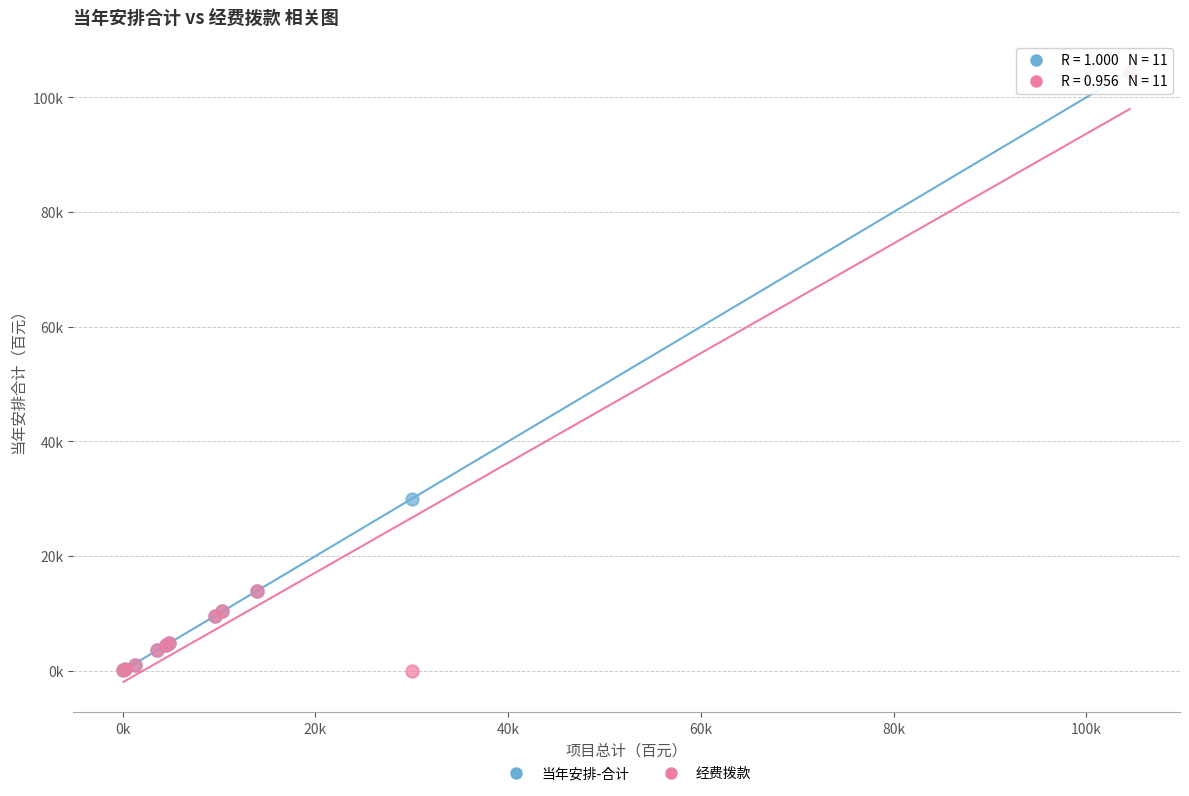

What are all the series names shown in the legend?

当年安排-合计, 经费拨款